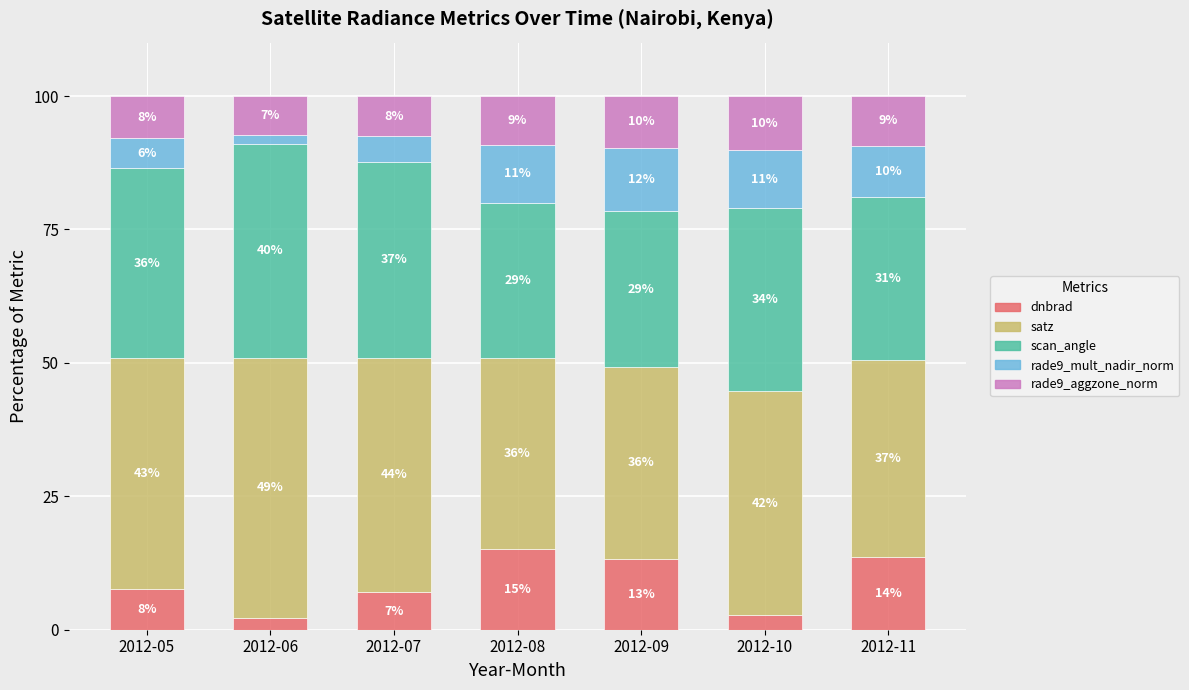

List the labels in order of rade9_mult_nadir_norm value, smallest first.

2012-06, 2012-07, 2012-05, 2012-11, 2012-10, 2012-08, 2012-09